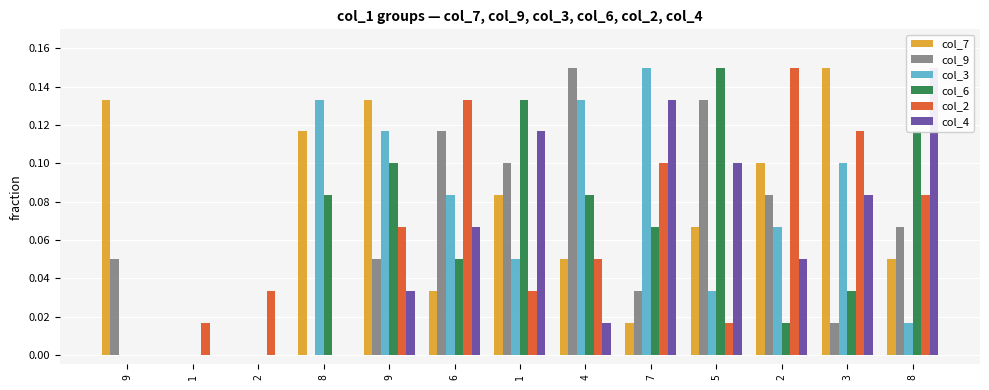

Reading left to right, what are all the values shown in this chart?

col_7: 9=0.1	1=0.0	2=0.0	8=0.1	9=0.1	6=0.0	1=0.1	4=0.0	7=0.0	5=0.1	2=0.1	3=0.1	8=0.0
col_9: 9=0.0	1=0.0	2=0.0	8=0.0	9=0.0	6=0.1	1=0.1	4=0.1	7=0.0	5=0.1	2=0.1	3=0.0	8=0.1
col_3: 9=0.0	1=0.0	2=0.0	8=0.1	9=0.1	6=0.1	1=0.0	4=0.1	7=0.1	5=0.0	2=0.1	3=0.1	8=0.0
col_6: 9=0.0	1=0.0	2=0.0	8=0.1	9=0.1	6=0.0	1=0.1	4=0.1	7=0.1	5=0.1	2=0.0	3=0.0	8=0.1
col_2: 9=0.0	1=0.0	2=0.0	8=0.0	9=0.1	6=0.1	1=0.0	4=0.0	7=0.1	5=0.0	2=0.1	3=0.1	8=0.1
col_4: 9=0.0	1=0.0	2=0.0	8=0.0	9=0.0	6=0.1	1=0.1	4=0.0	7=0.1	5=0.1	2=0.0	3=0.1	8=0.1